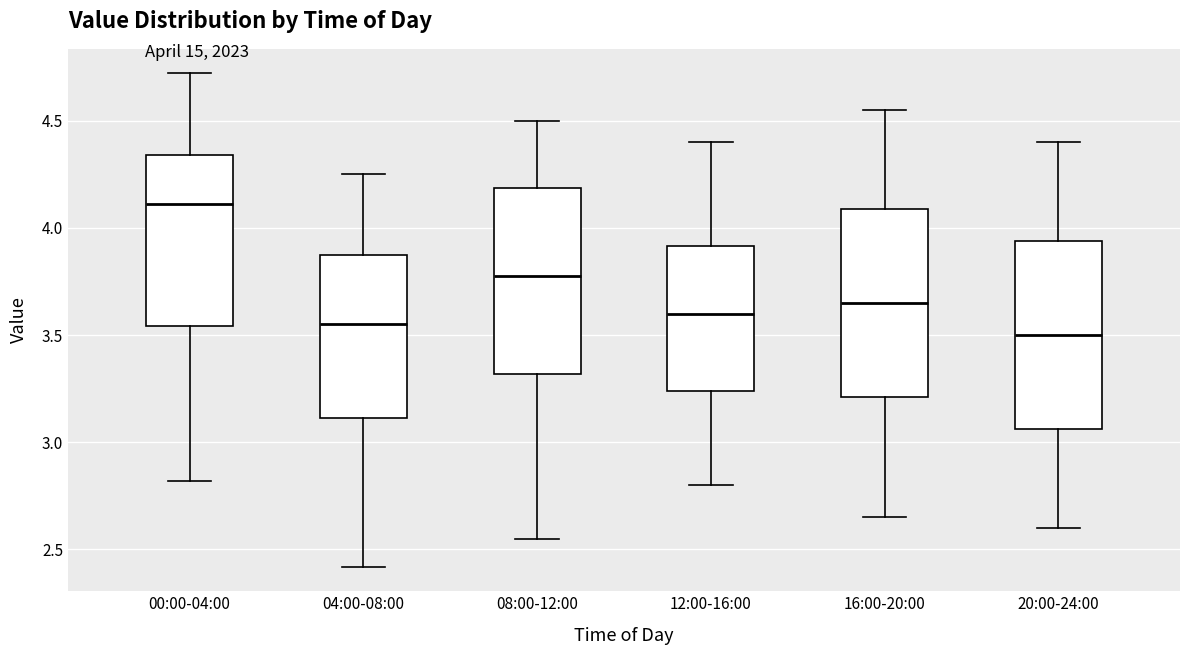

Which box's median line is the highest?

00:00-04:00